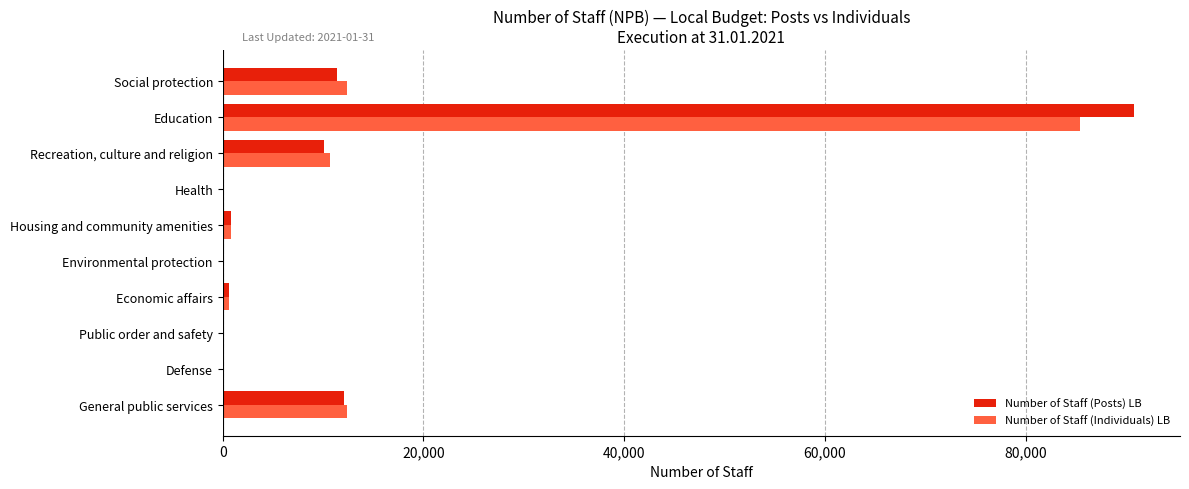

What is the approximate value of Number of Staff (Individuals) LB at Social protection?

12335.0